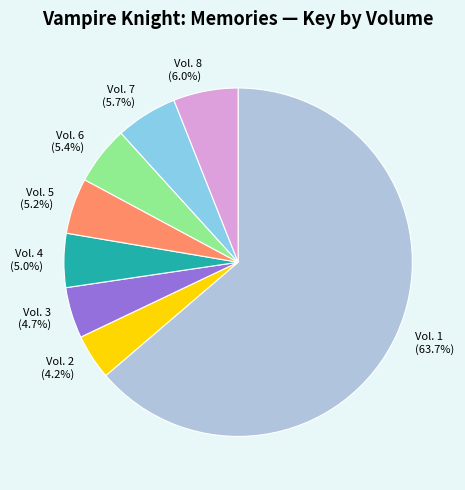

How many slices are in this pie chart?

8